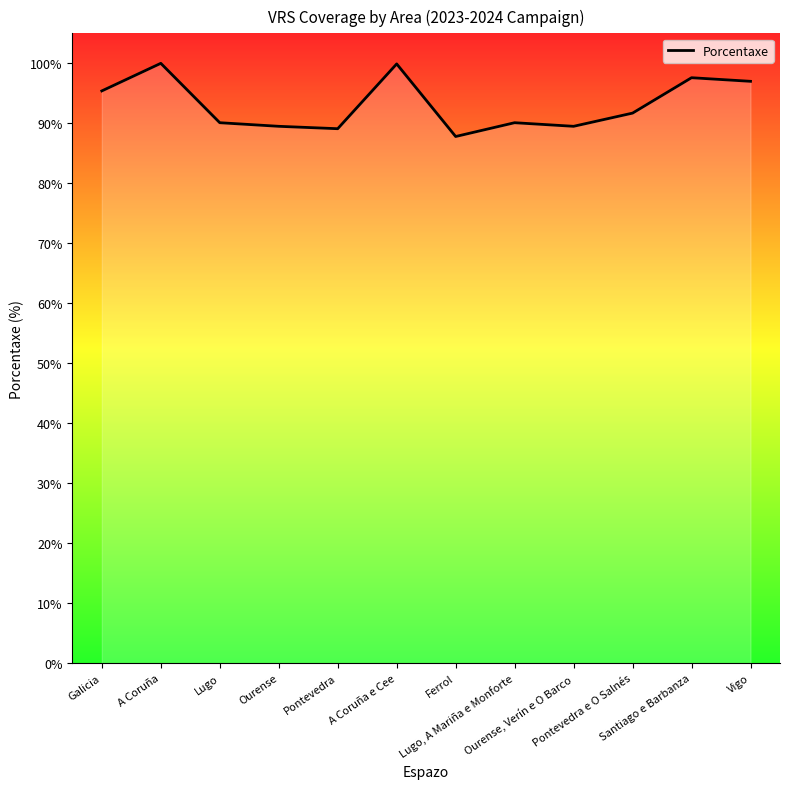

Does the chart have visible grid lines?

No